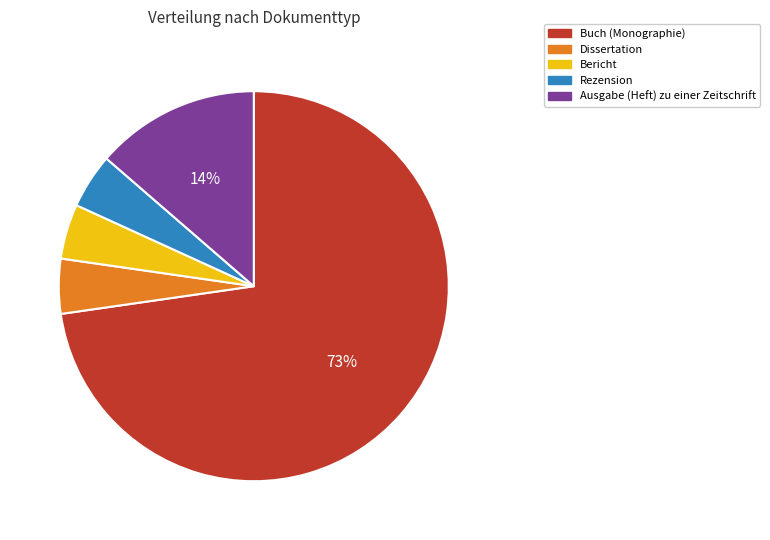

To the nearest percent, what is the average slice percentage?

20%